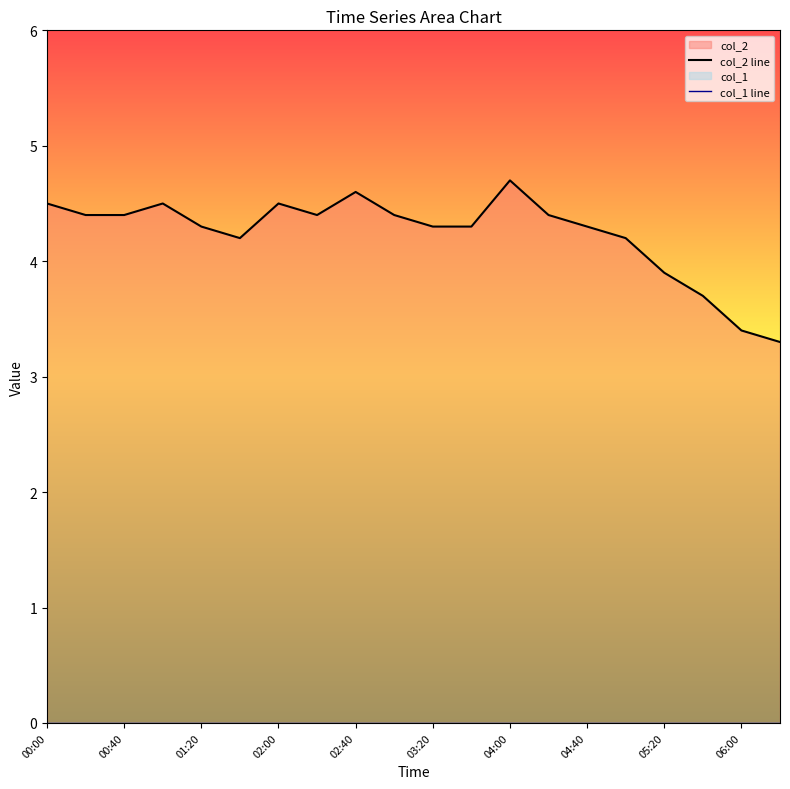

How many distinct data groups are displayed?

2